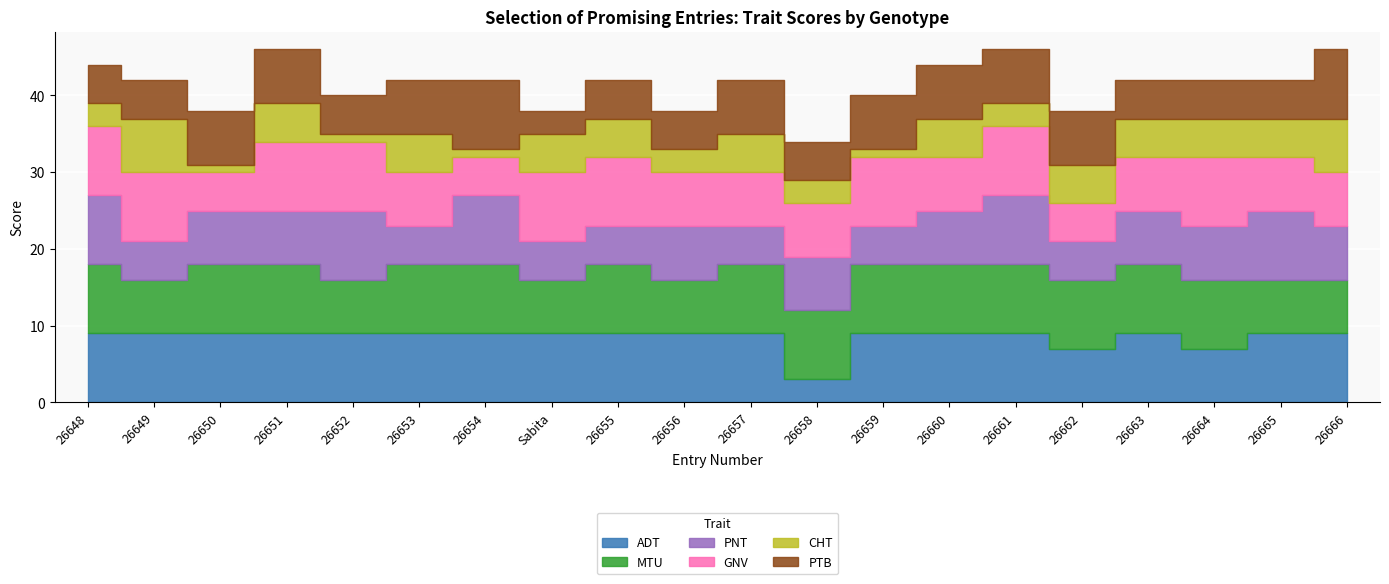

What is the approximate value of MTU at 26659?

9